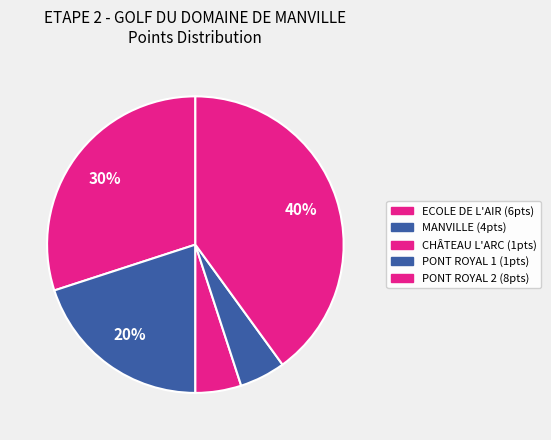

Count the number of slices in the pie.

5